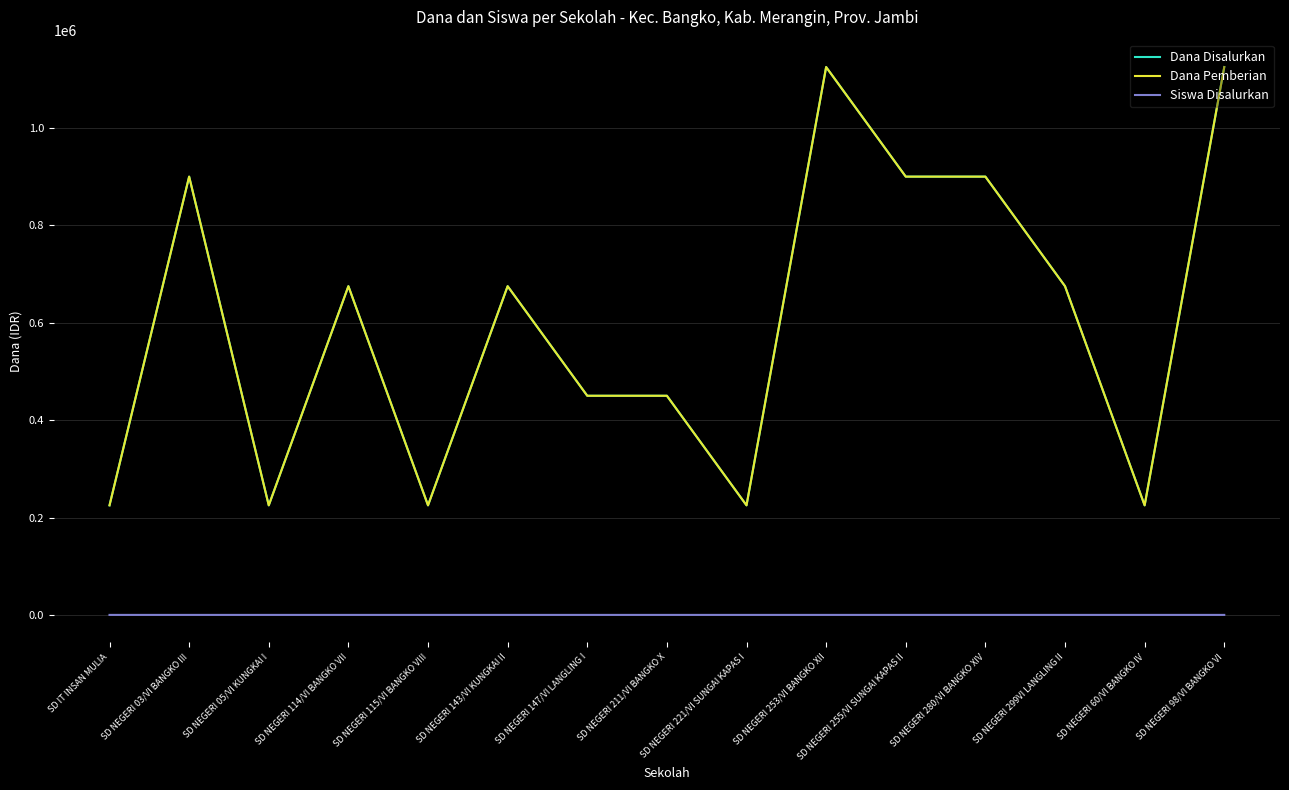

At which category is the sum across all series the highest?

SD NEGERI 253/VI BANGKO XII